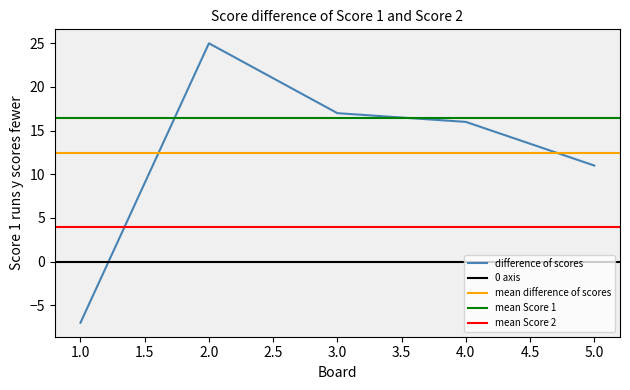

What is the change in value from 4 to 5?

-5